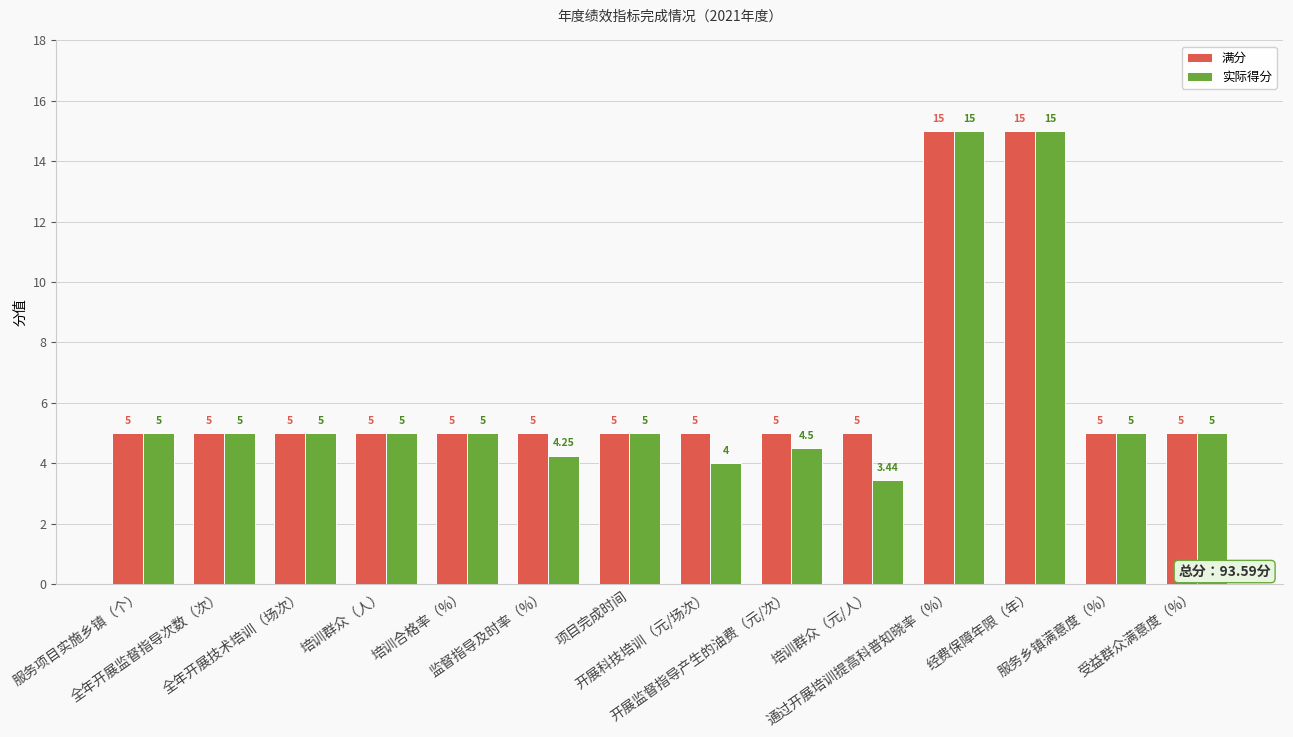

What is the difference between the second highest and second lowest values in the 满分 series?

10.0